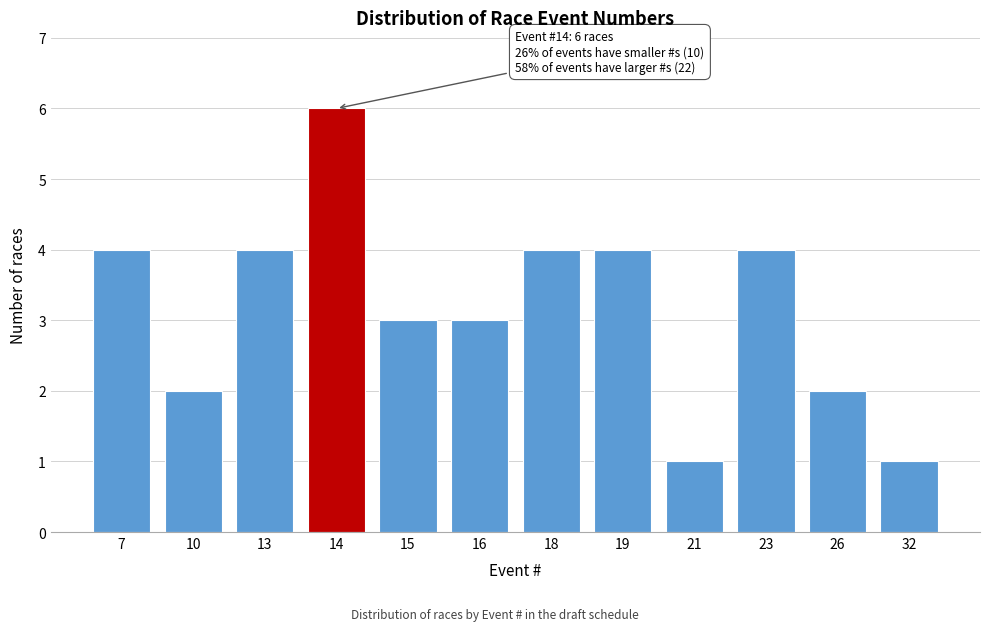

Reading left to right, extract all data points from this chart.

7=4	10=2	13=4	14=6	15=3	16=3	18=4	19=4	21=1	23=4	26=2	32=1